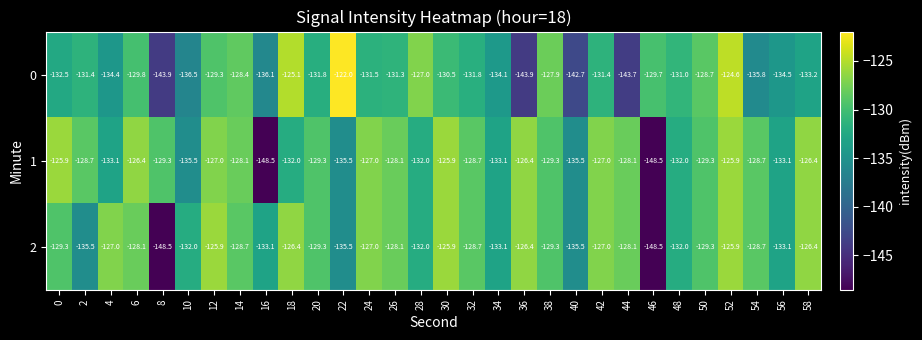

The value of 0 at 20 is -131.8. True or false?

True